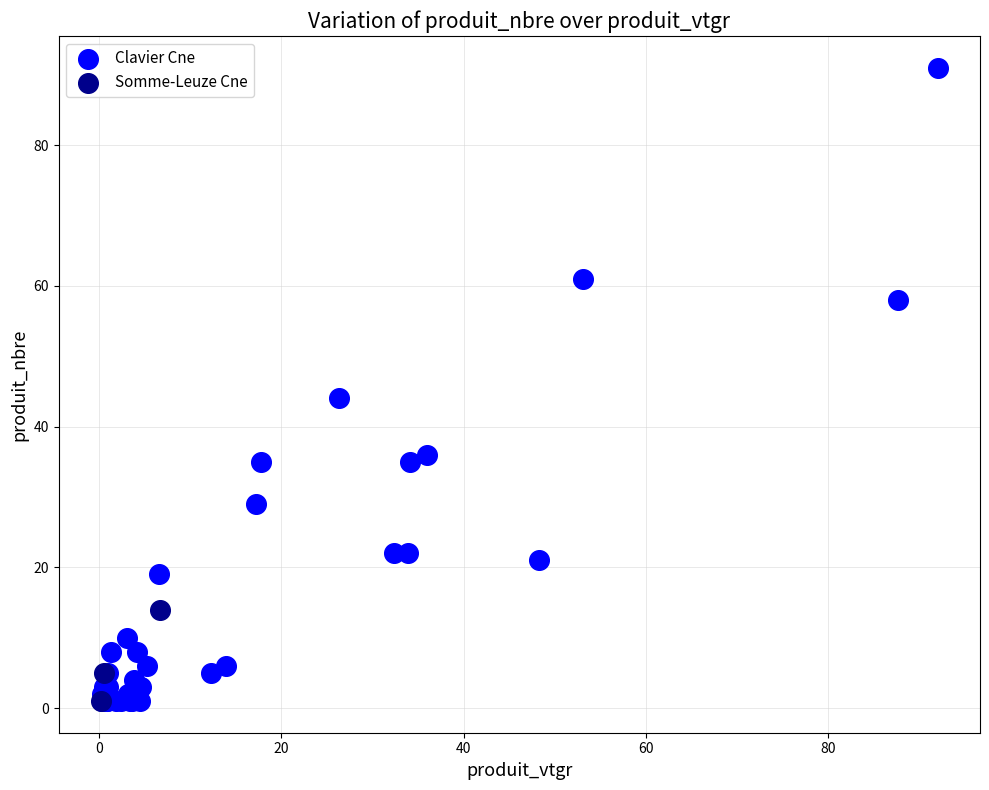

Which series contains the highest Y value?

Clavier Cne